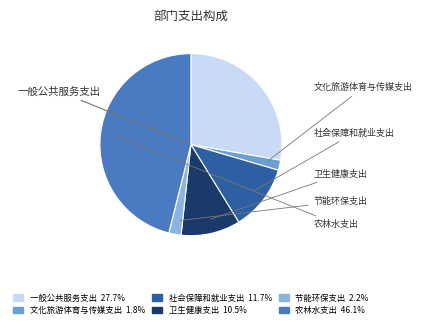

What is the total percentage of 社会保障和就业支出 and 一般公共服务支出?

39.4%